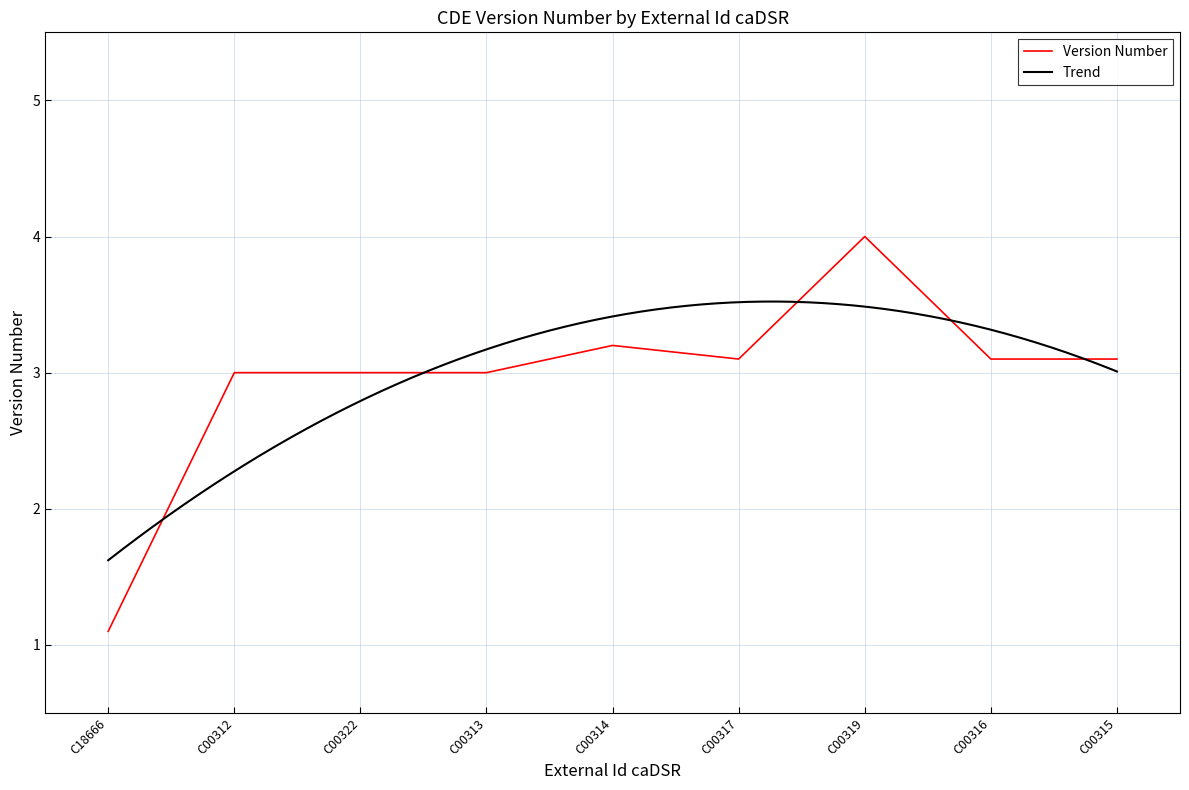

At which label is Version Number closest to 2?

C18666